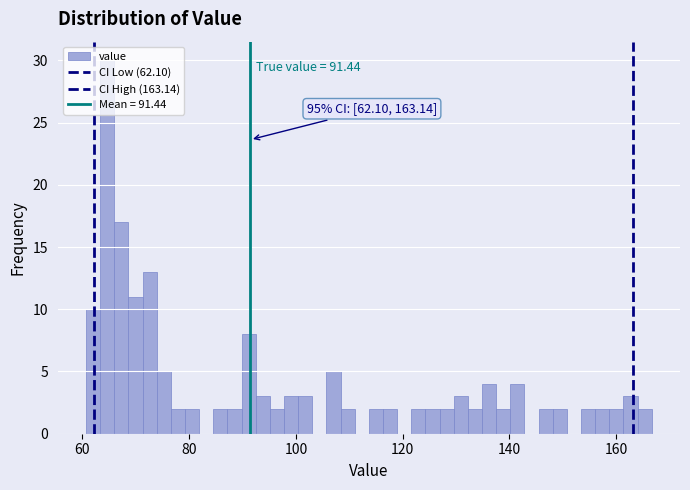

Around what value on the x-axis is the tallest bar? Give the approximate position of its centre, as read against the axis.

64